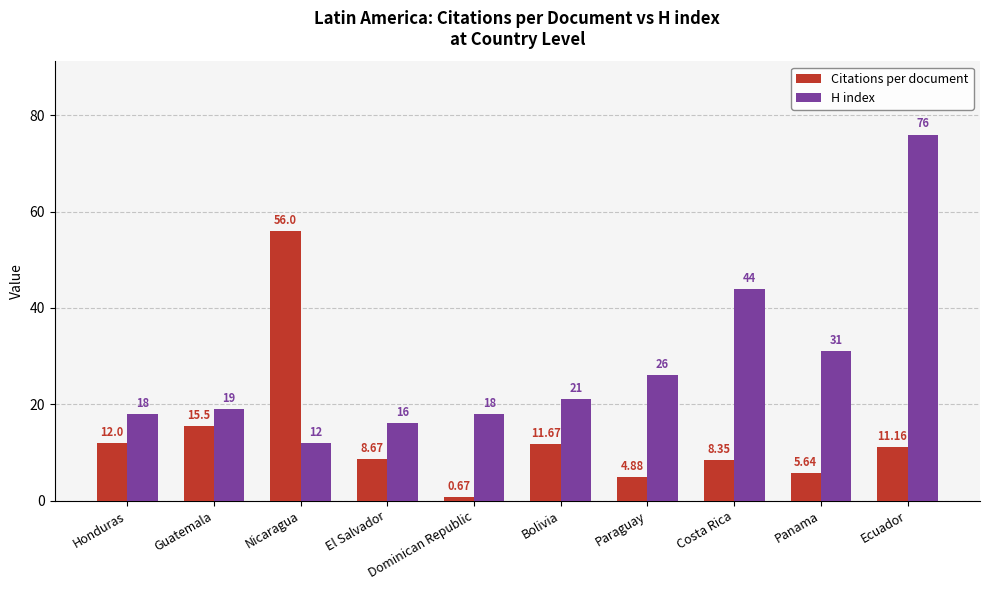

What is the value of the Citations per document bar at the 3rd from the left?

56.0